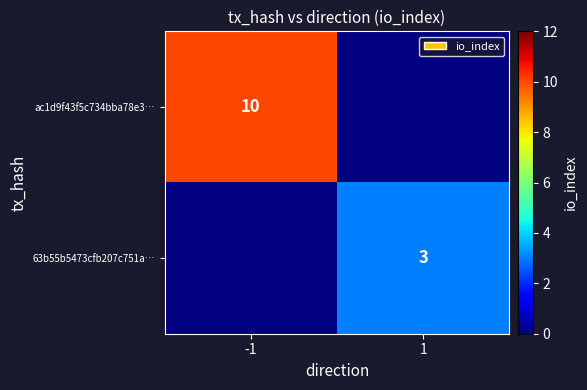

True or false: ac1d9f43f5c734bba78e3… has a value of 4 at -1.

False